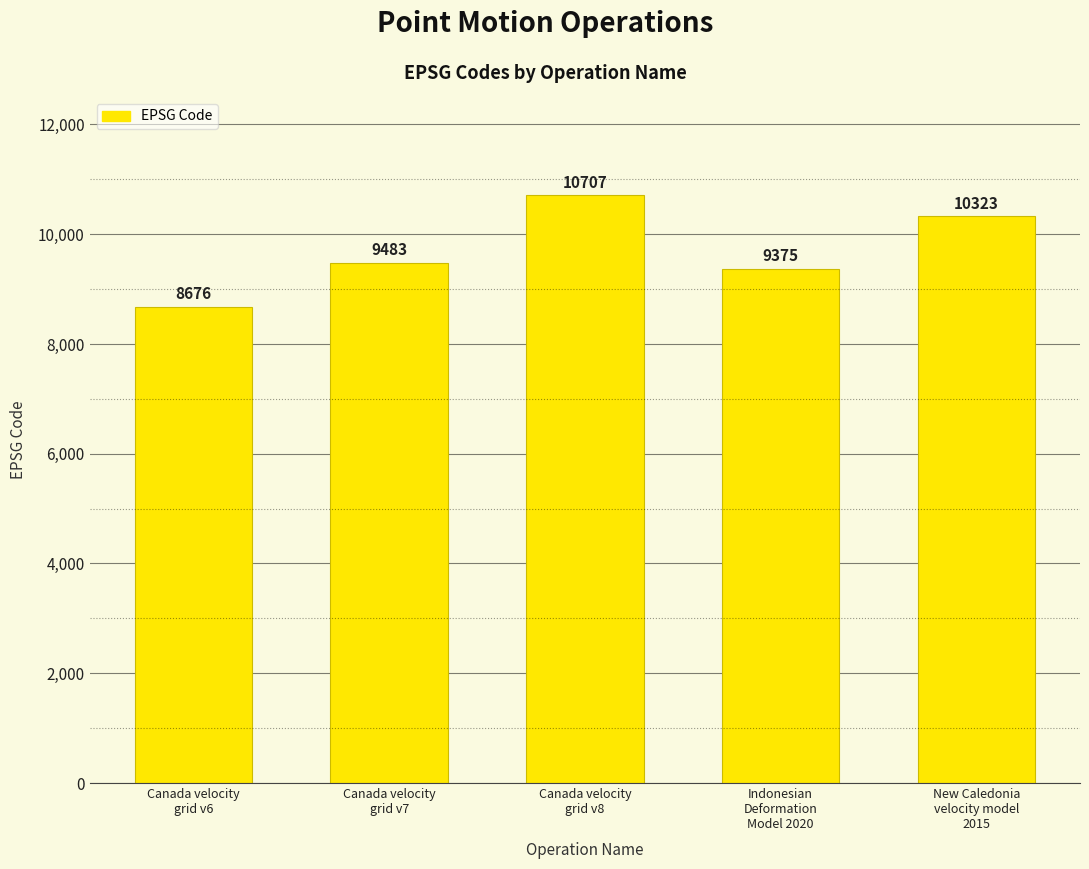

The chart shows a value of 10707 at Canada velocity
grid v8. True or false?

True